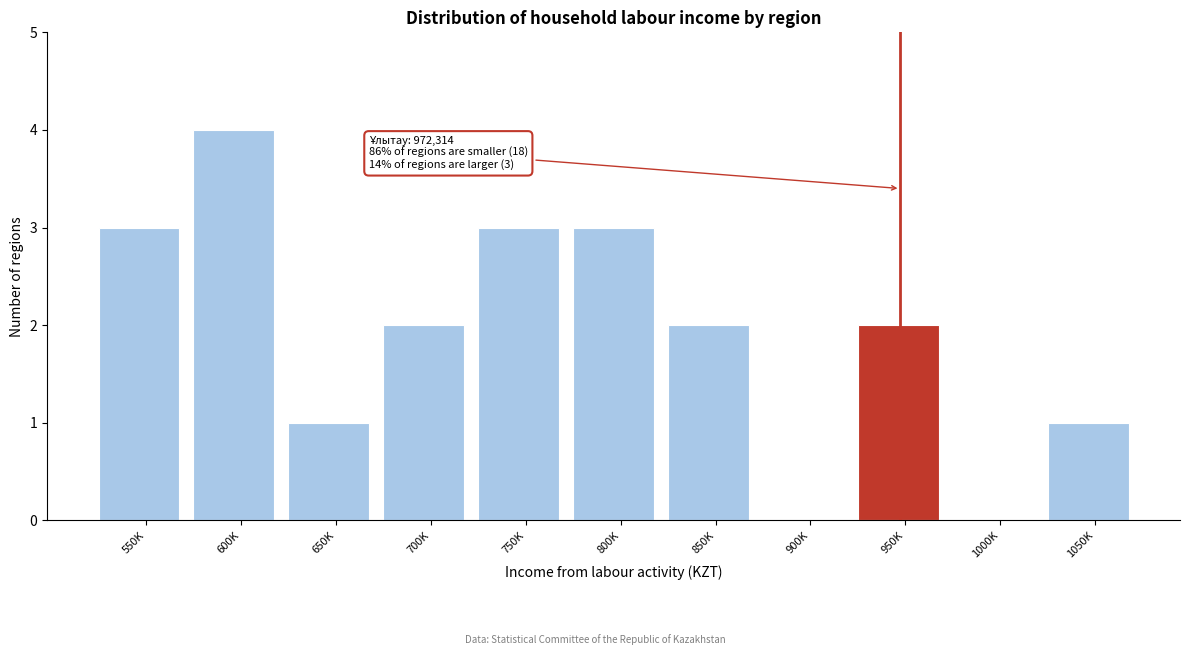

Reading right to left, what are all the values shown in this chart?

1050K=1	1000K=0	950K=2	900K=0	850K=2	800K=3	750K=3	700K=2	650K=1	600K=4	550K=3